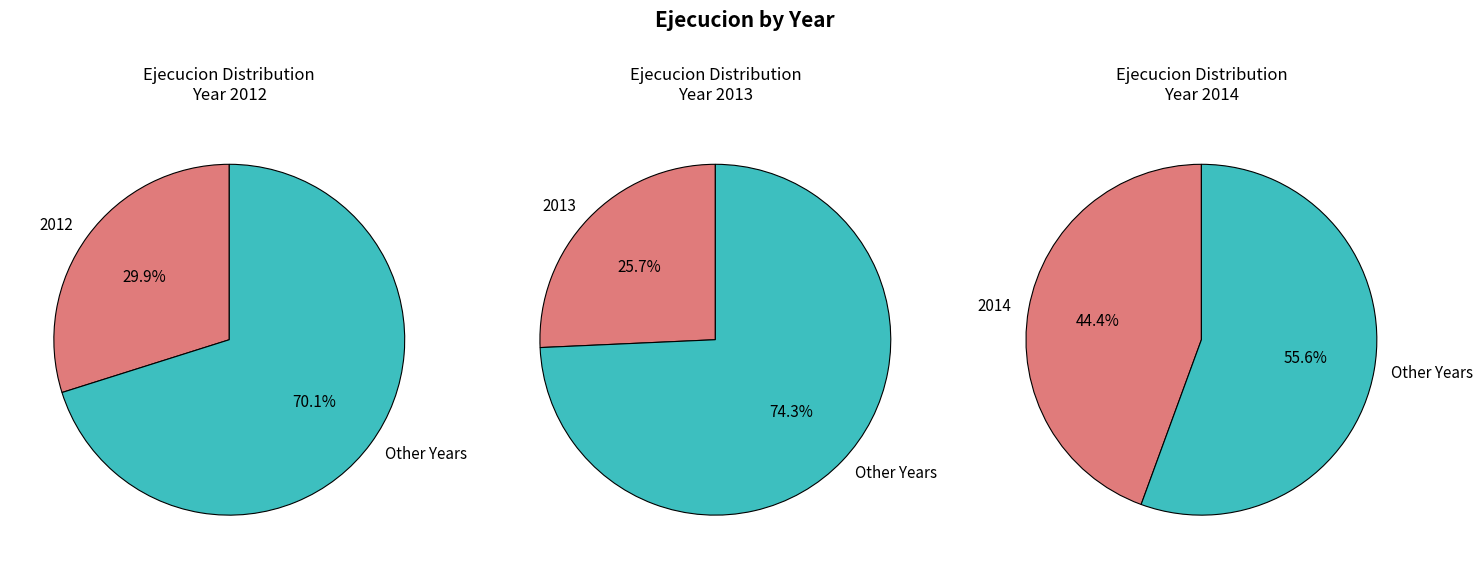

To the nearest percent, what is the difference between the 2014 and 2012 slice percentages?

15%